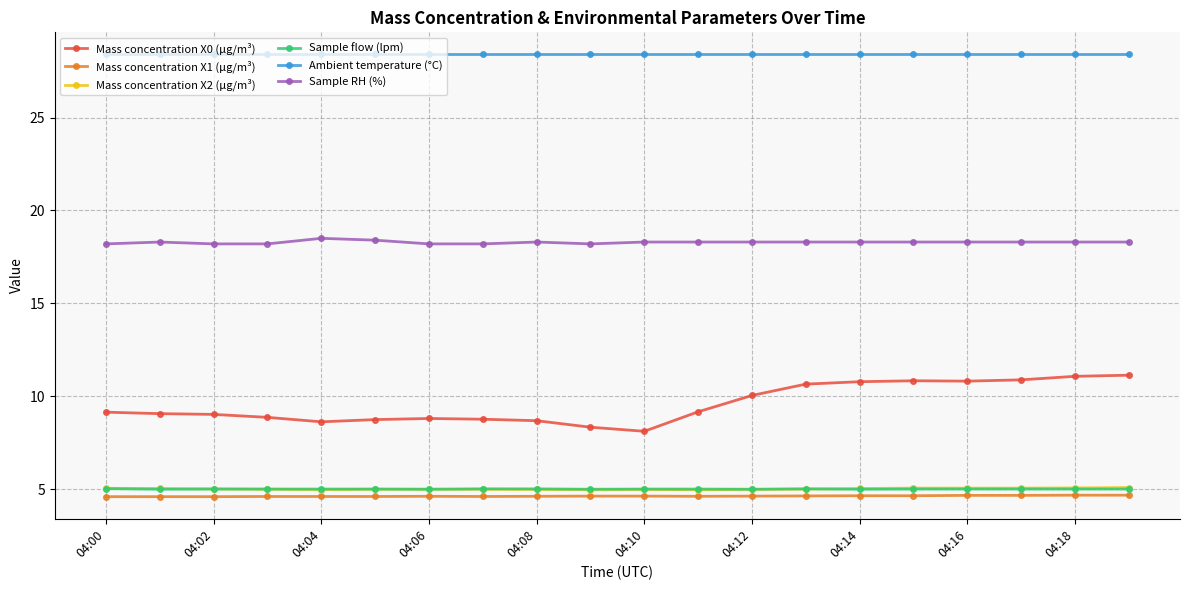

At how many categories does at least one series exceed 25?

20